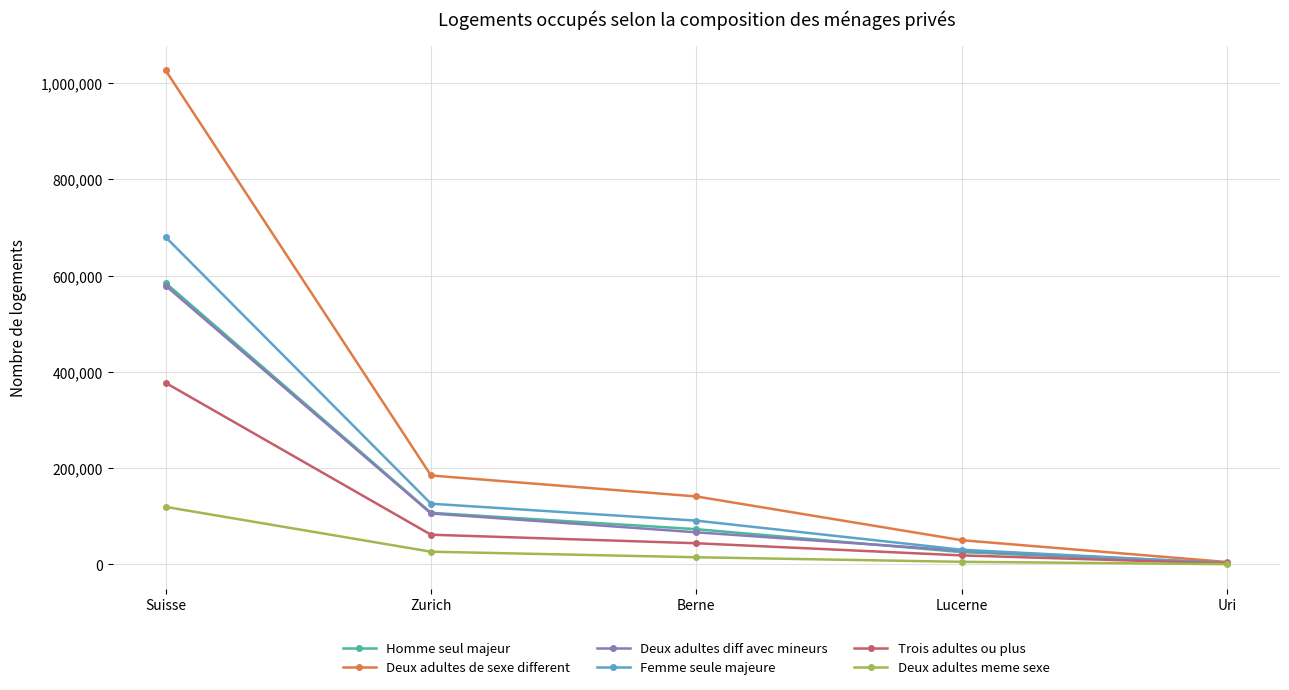

What position from the left is Berne?

3